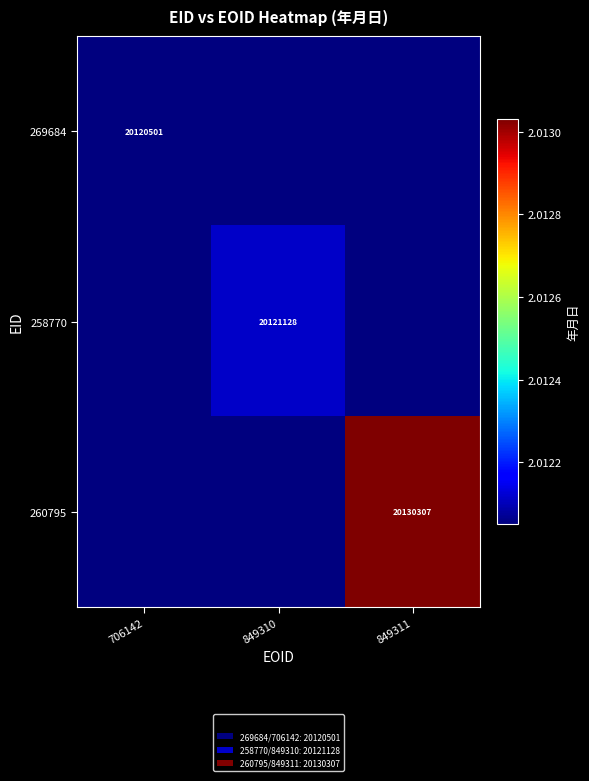

True or false: 260795 has a value of 31930532 at 849311.

False